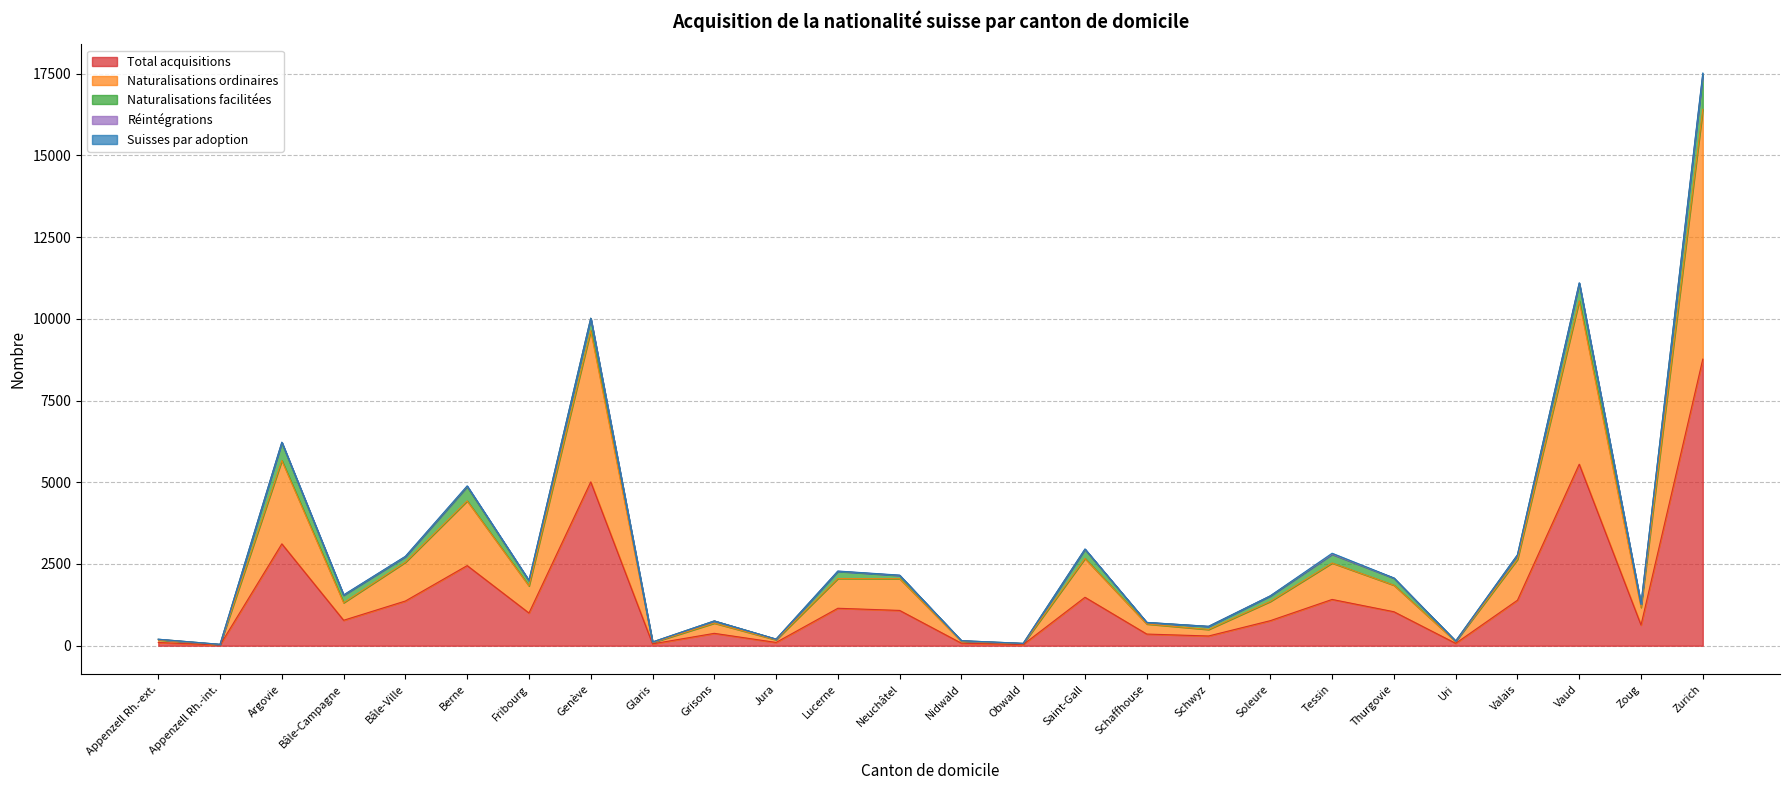

In Réintégrations, how many points are higher than both neighbors (excluding endpoints)?

6